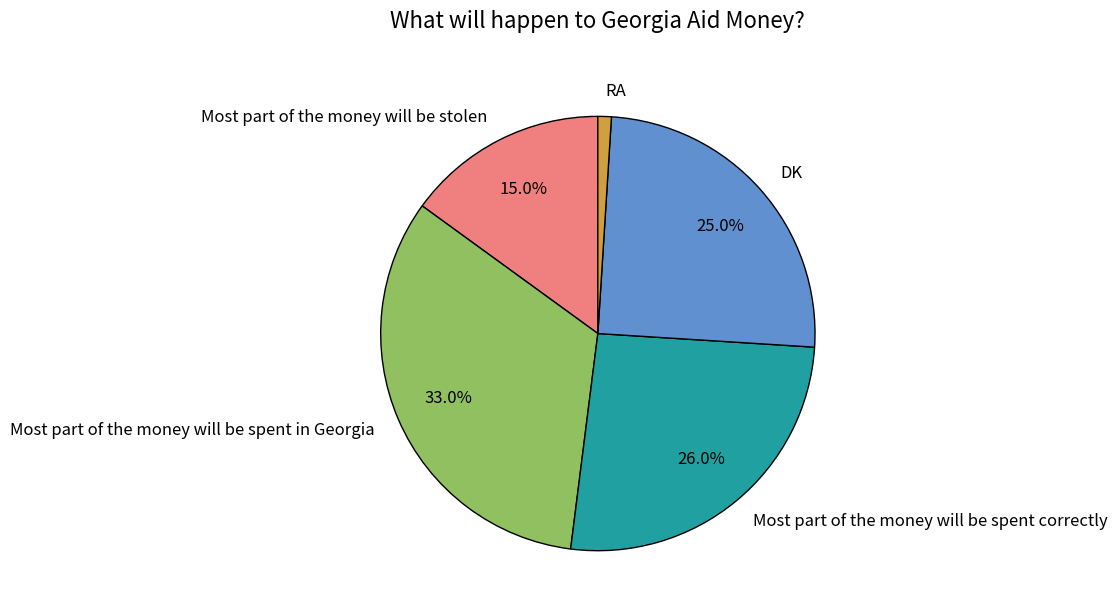

True or false: Most part of the money will be stolen accounts for 15% of the total.

True